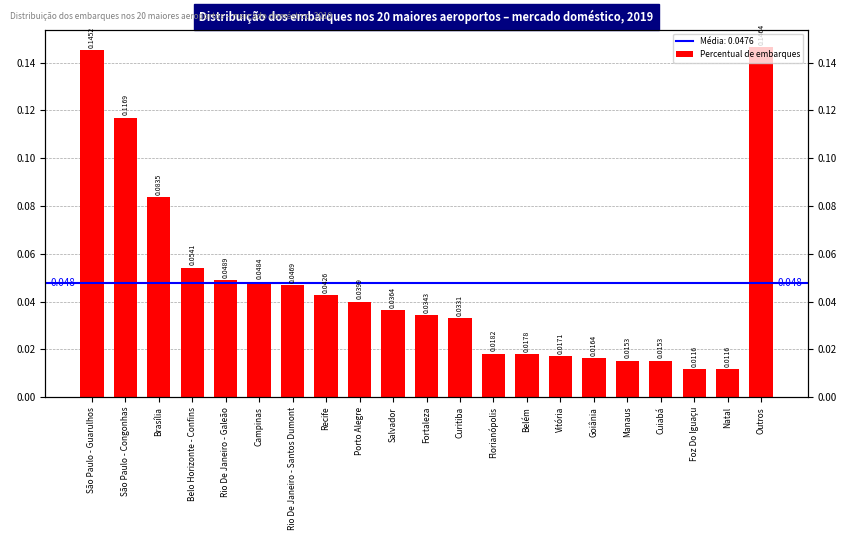

What is the difference between the second highest and minimum values?

0.1